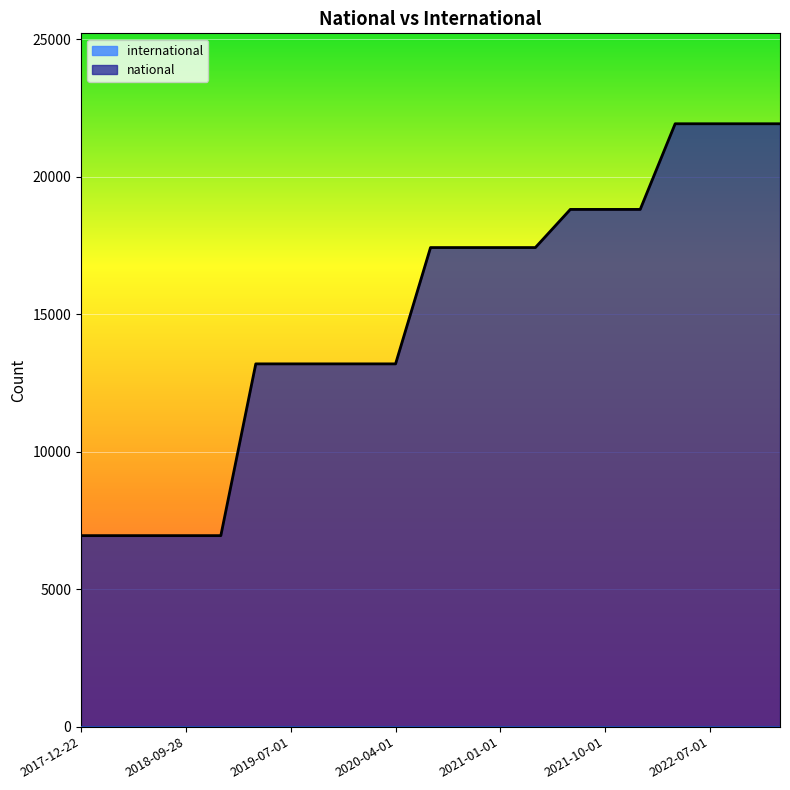

What position from the right is 2020-04-01?

12